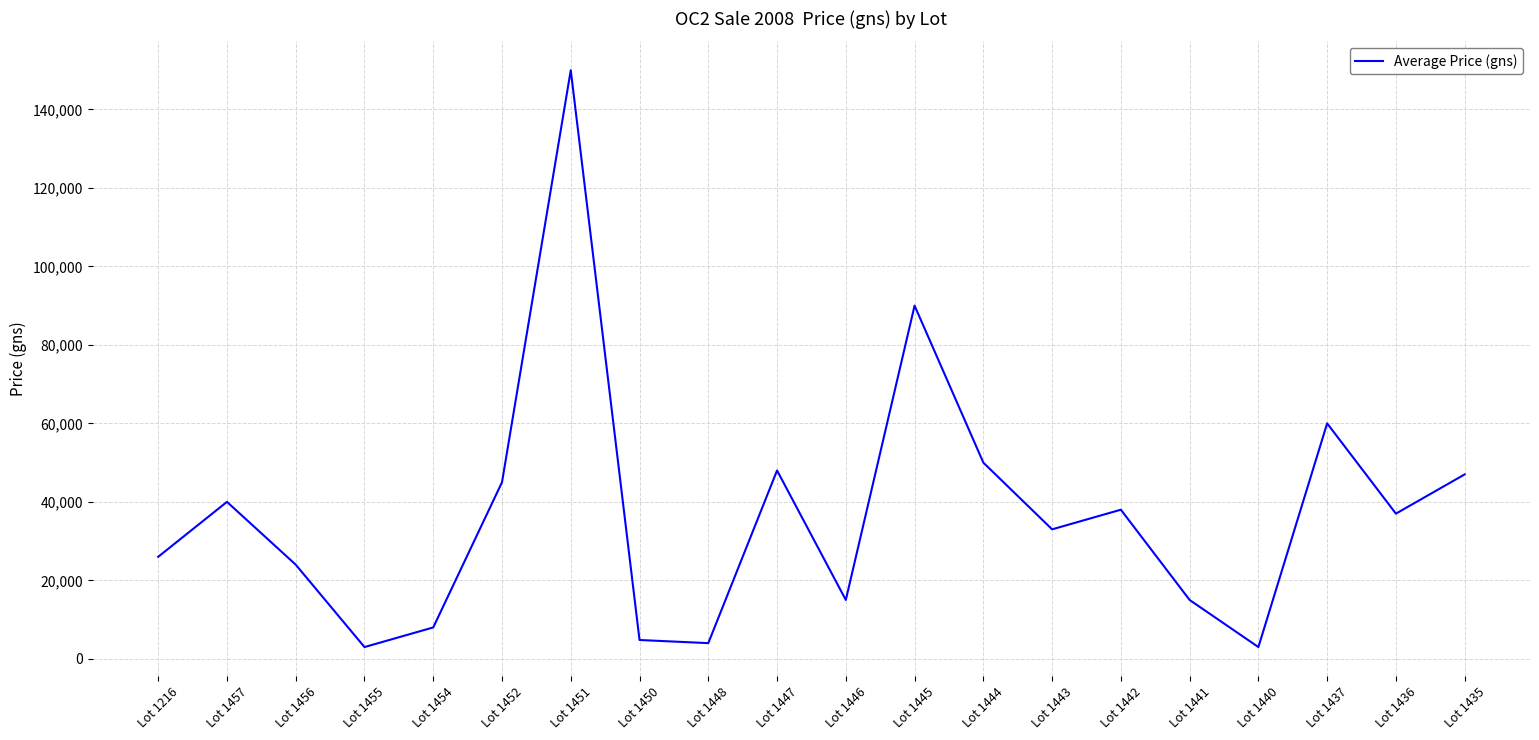

Which has a higher value, Lot 1447 or Lot 1456?

Lot 1447